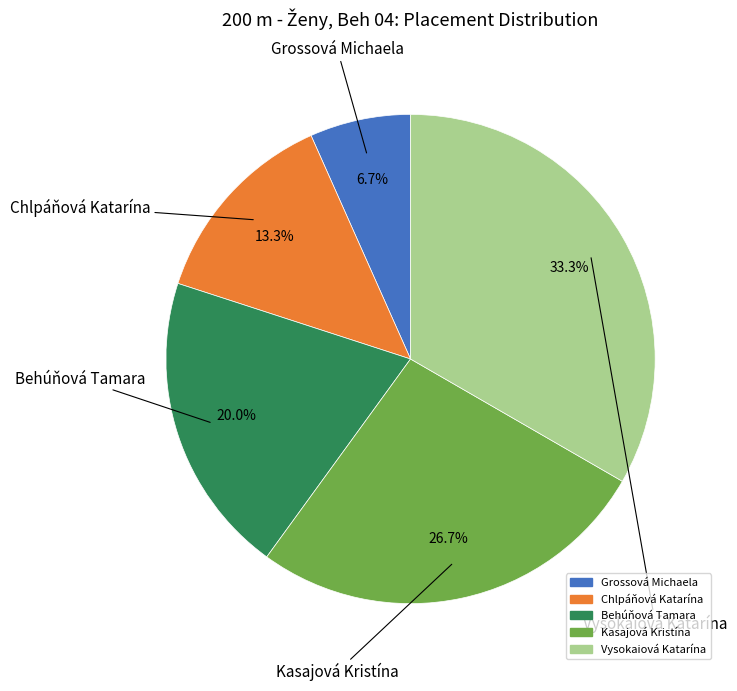

What percentage is the Grossová Michaela slice, to the nearest percent?

7%